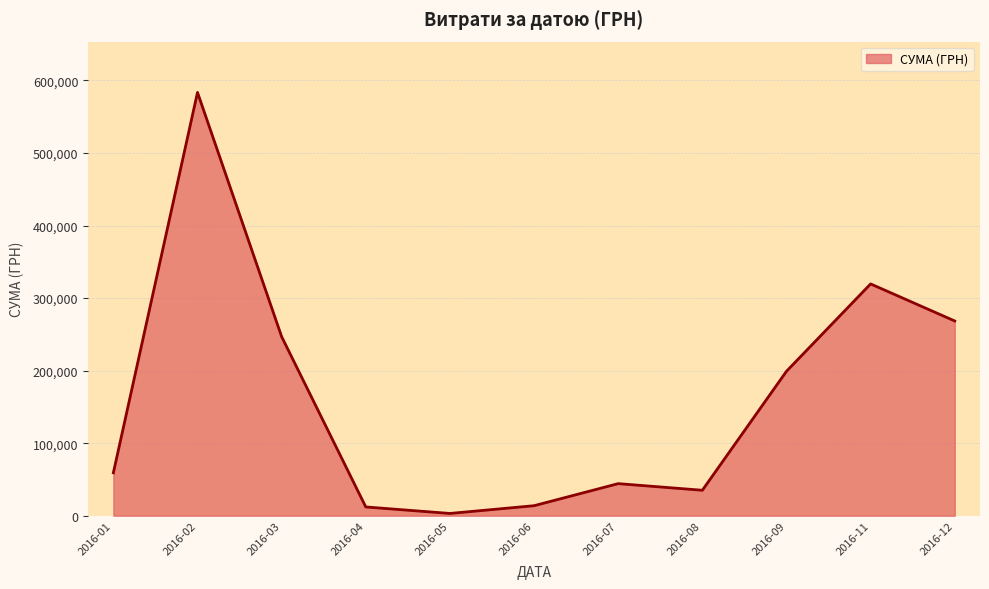

At which category does the data reach its first local peak?

2016-02